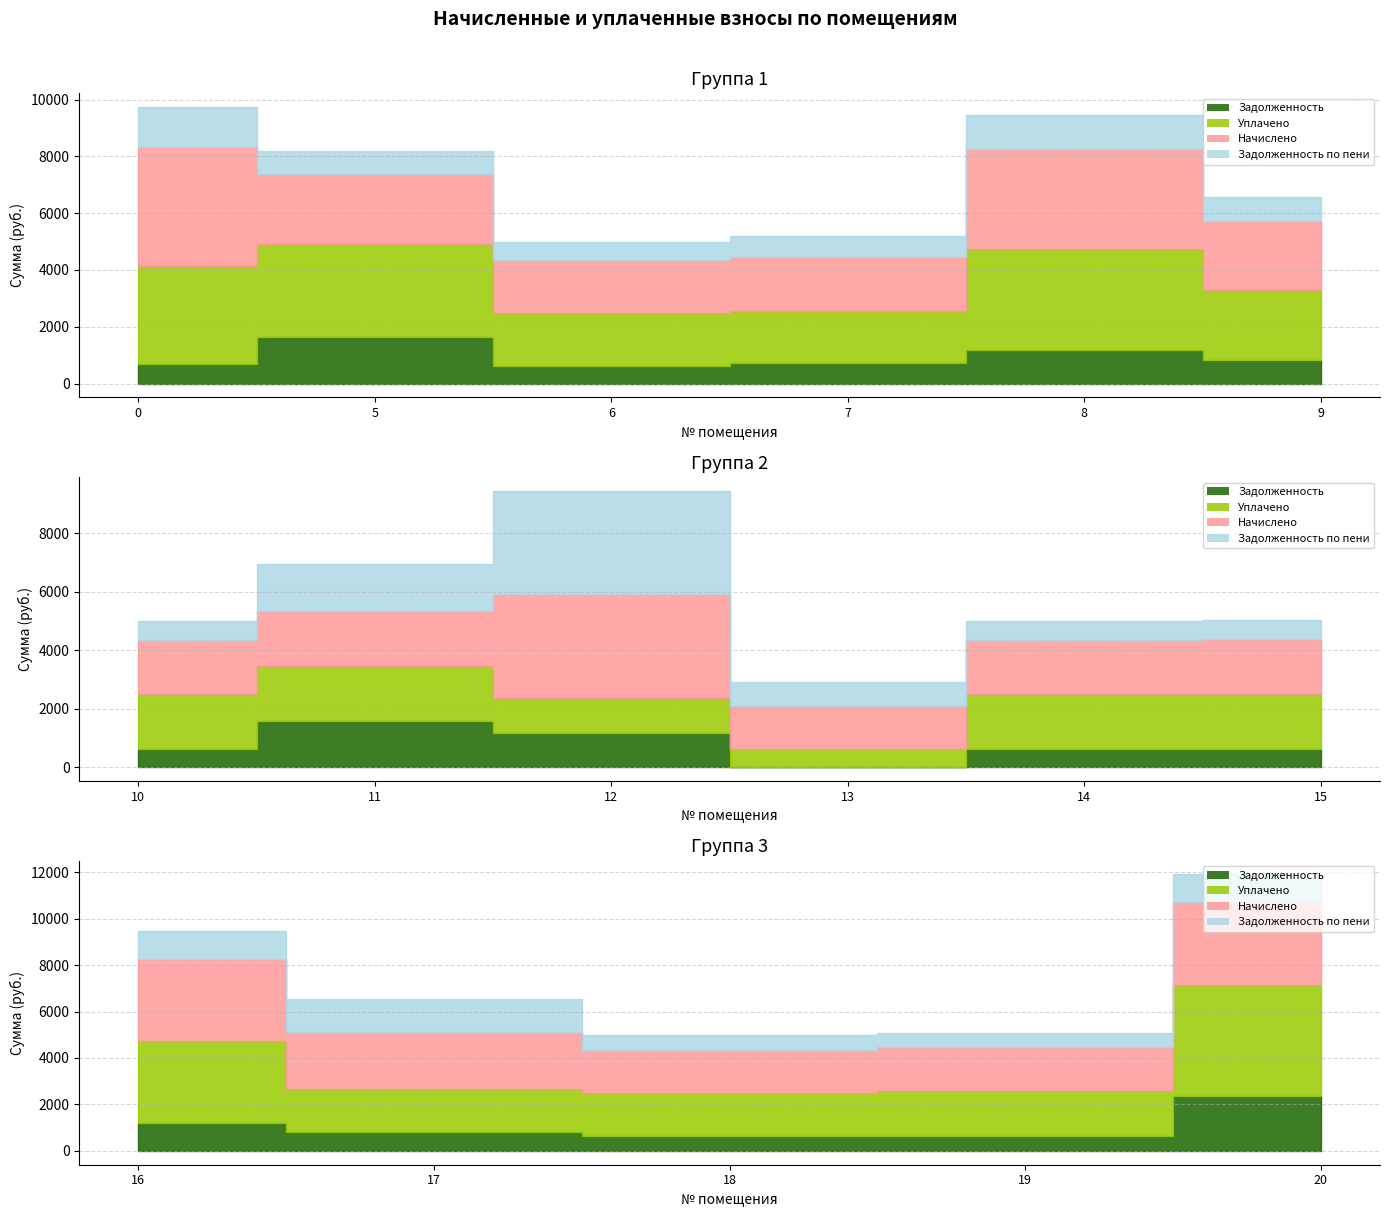

How many interior local peaks does the задолженность_пени series have?

3